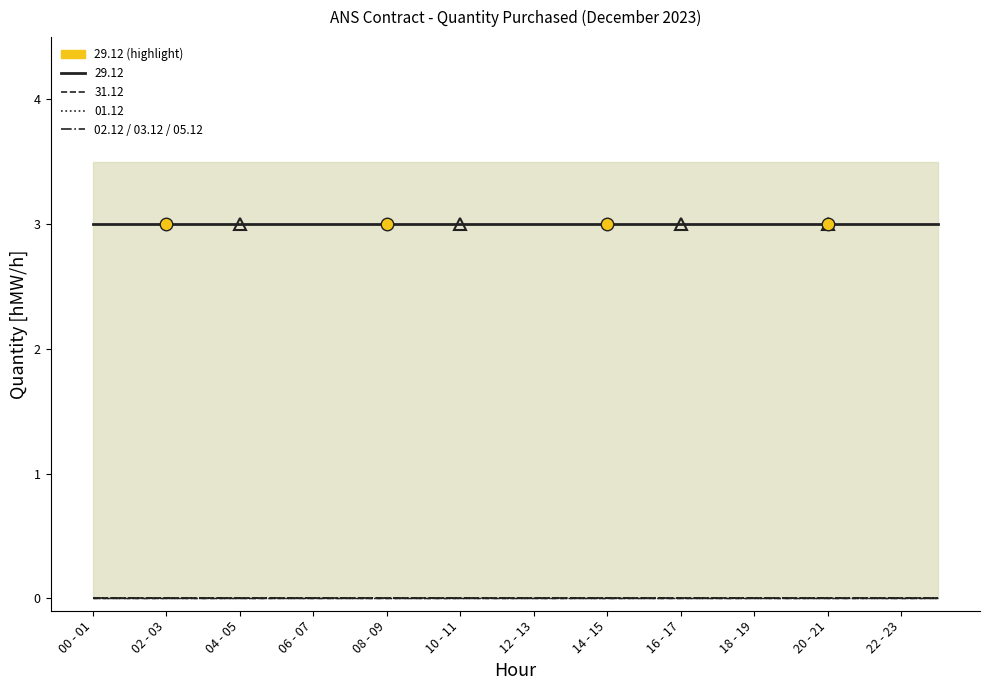

How many lines are shown in the chart?

6